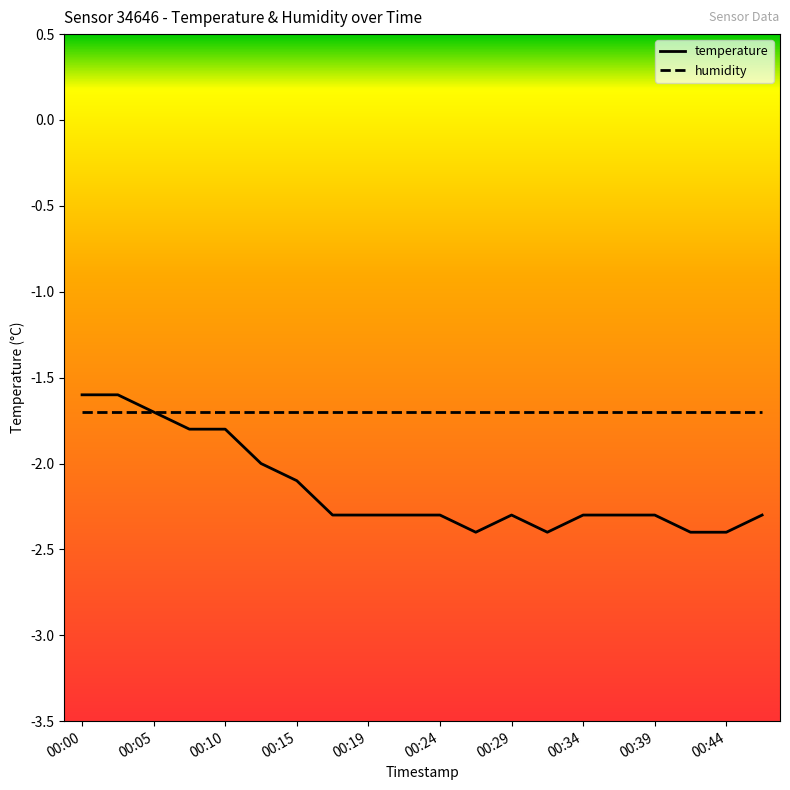

What is the smallest value displayed?

-2.4